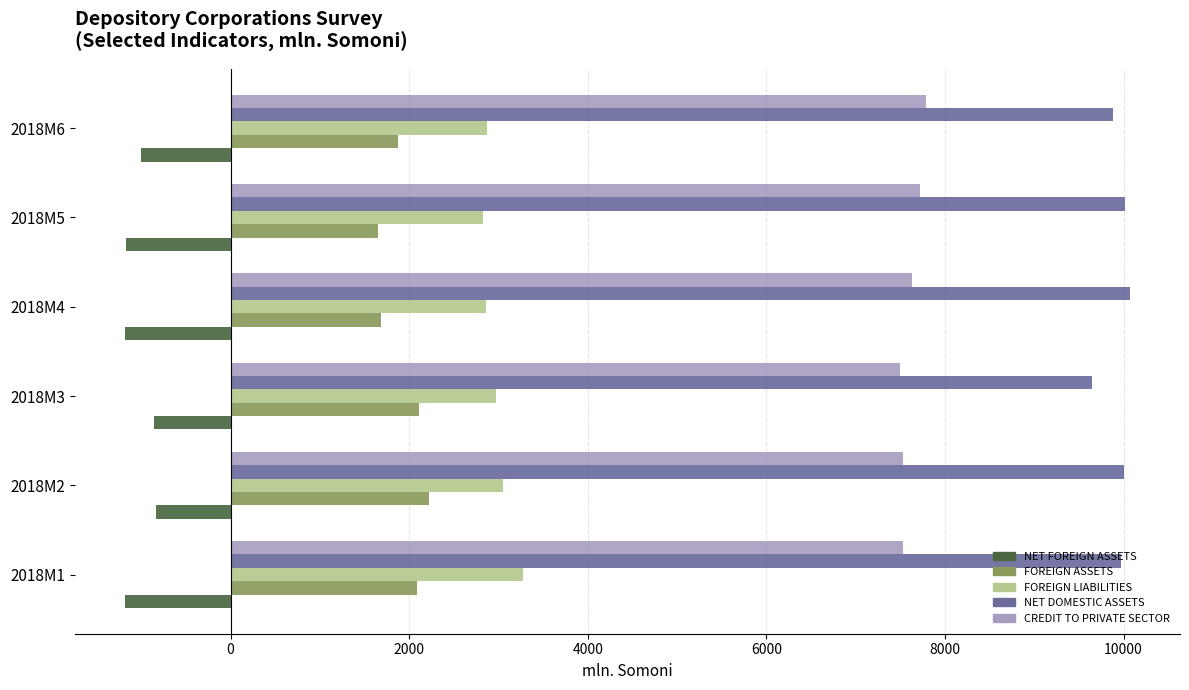

What is the difference between the highest and lowest values at 2018M5?

11193.7